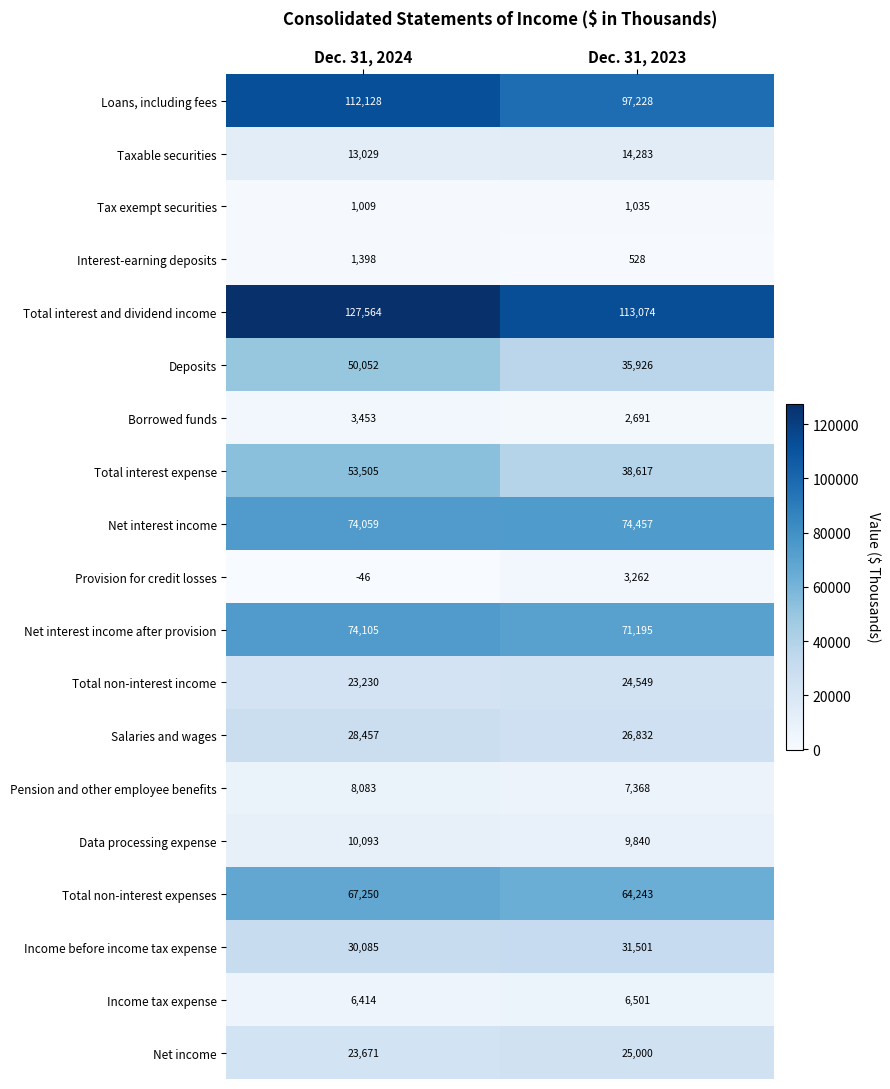

At which category is the sum across all series the highest?

Dec. 31, 2024